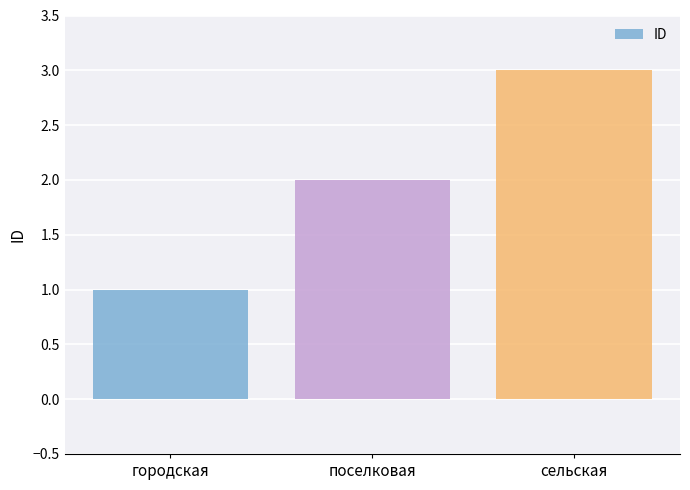

At which label is the value closest to 2?

поселковая